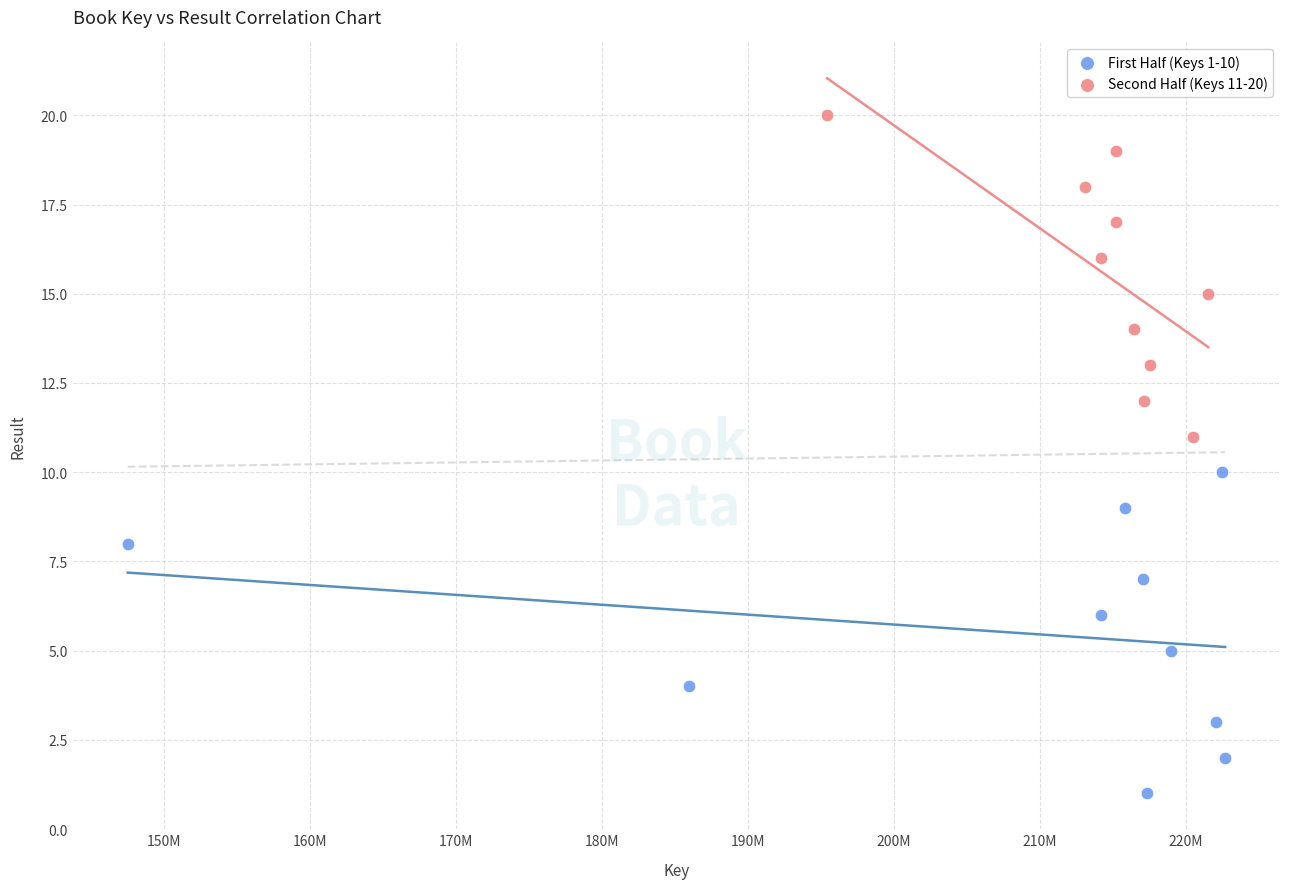

Which series reaches the maximum Y coordinate?

Second Half (Keys 11-20)